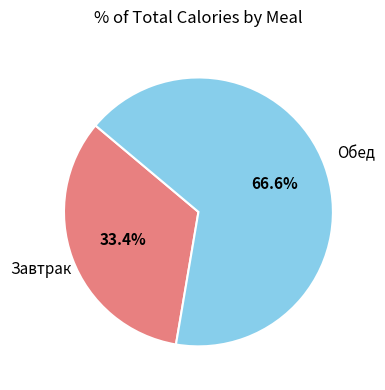

Count the number of slices in the pie.

2